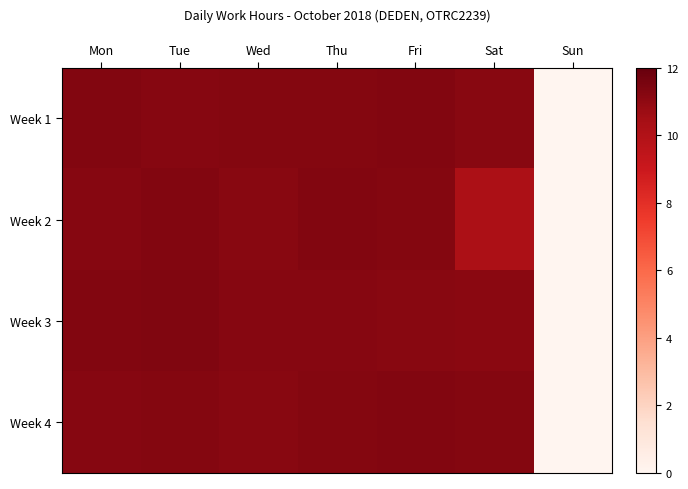

Reading left to right, extract all data points from this chart.

Week 1: Mon=11.3	Tue=11.2	Wed=11.3	Thu=11.3	Fri=11.3	Sat=11.2	Sun=0.0
Week 2: Mon=11.2	Tue=11.3	Wed=11.2	Thu=11.3	Fri=11.3	Sat=10.2	Sun=0.0
Week 3: Mon=11.3	Tue=11.4	Wed=11.2	Thu=11.2	Fri=11.2	Sat=11.1	Sun=0.0
Week 4: Mon=11.2	Tue=11.3	Wed=11.2	Thu=11.2	Fri=11.3	Sat=11.3	Sun=0.0